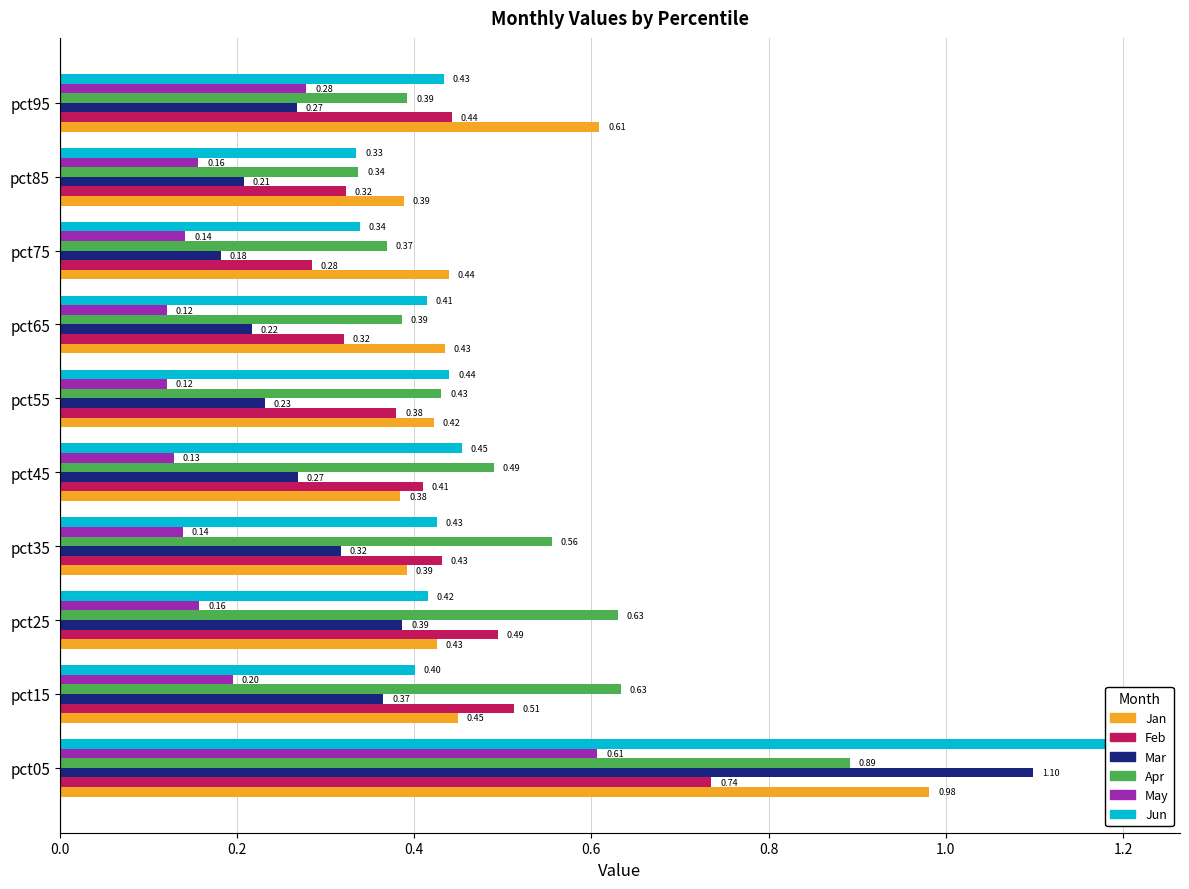

What is the highest value of the Apr series?

0.9